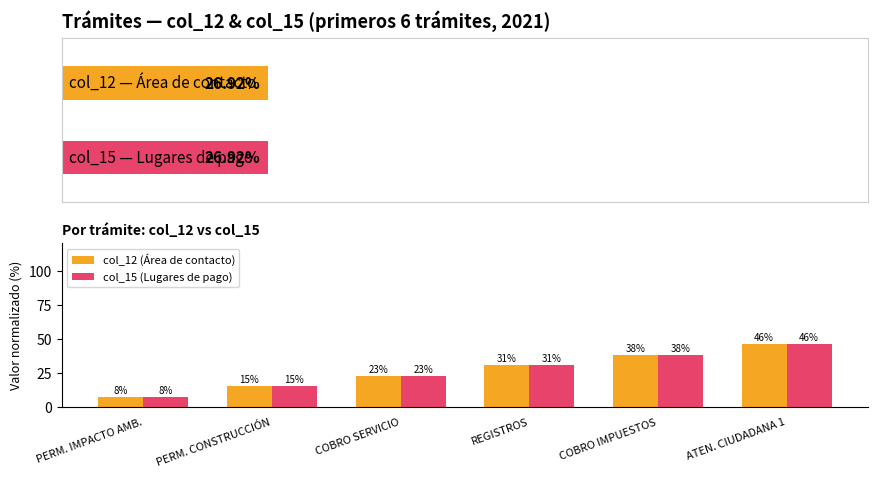

How many bars are there in each group?

2